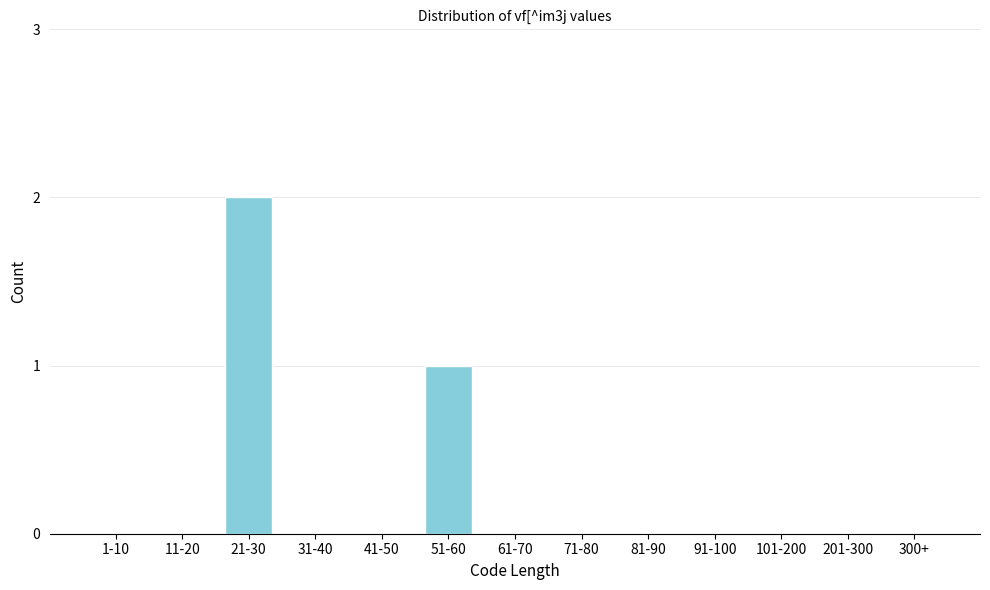

Reading right to left, transcribe all the data shown in this chart.

300+=0	201-300=0	101-200=0	91-100=0	81-90=0	71-80=0	61-70=0	51-60=1	41-50=0	31-40=0	21-30=2	11-20=0	1-10=0